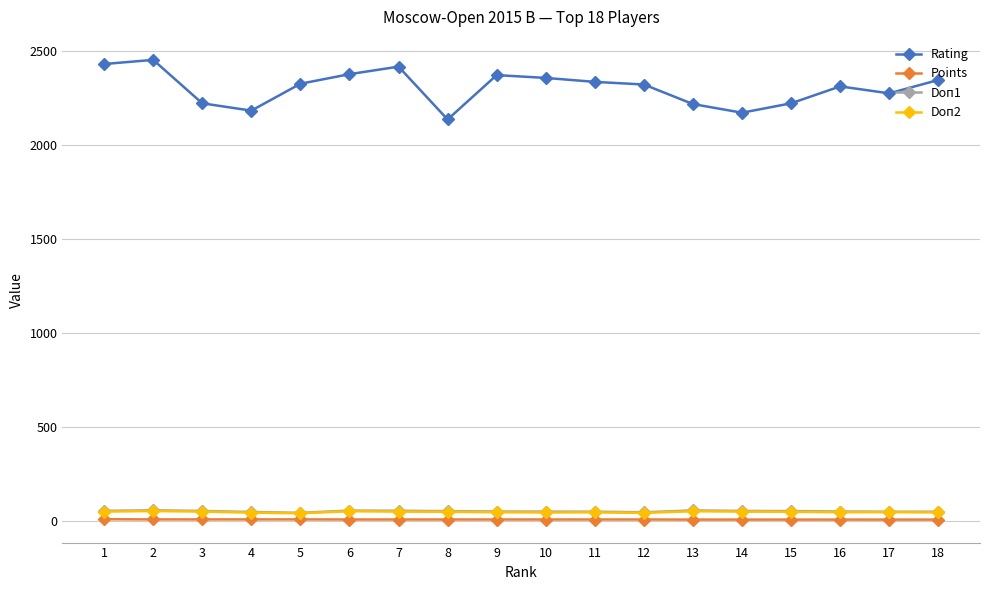

What is the sum of the Points values at 3 and 10?

13.5